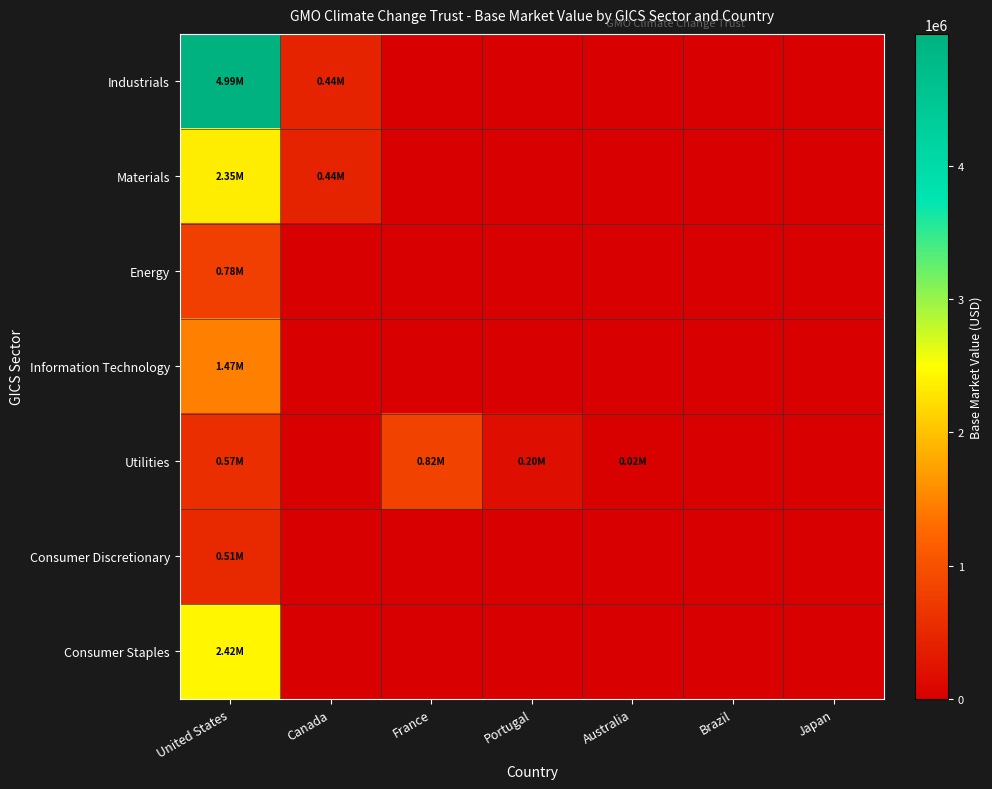

Count the number of categories in the chart.

7